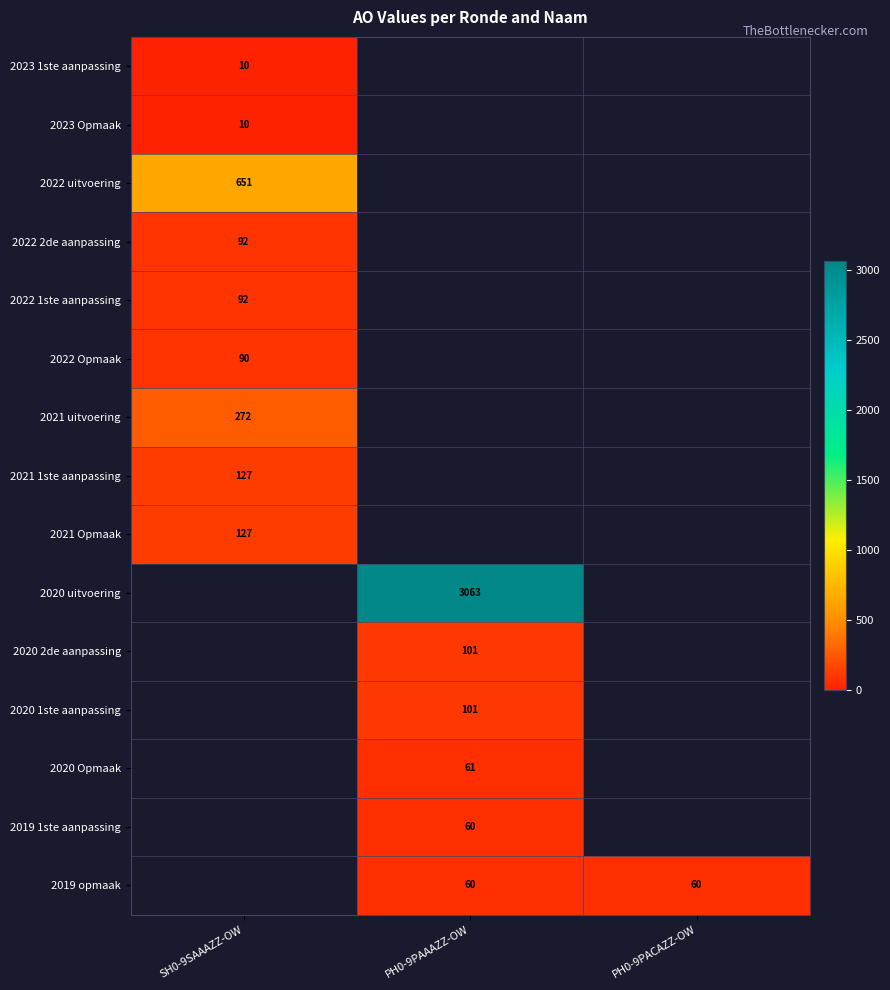

The value of 2021 uitvoering at SH0-9SAAAZZ-OW is 272. True or false?

True